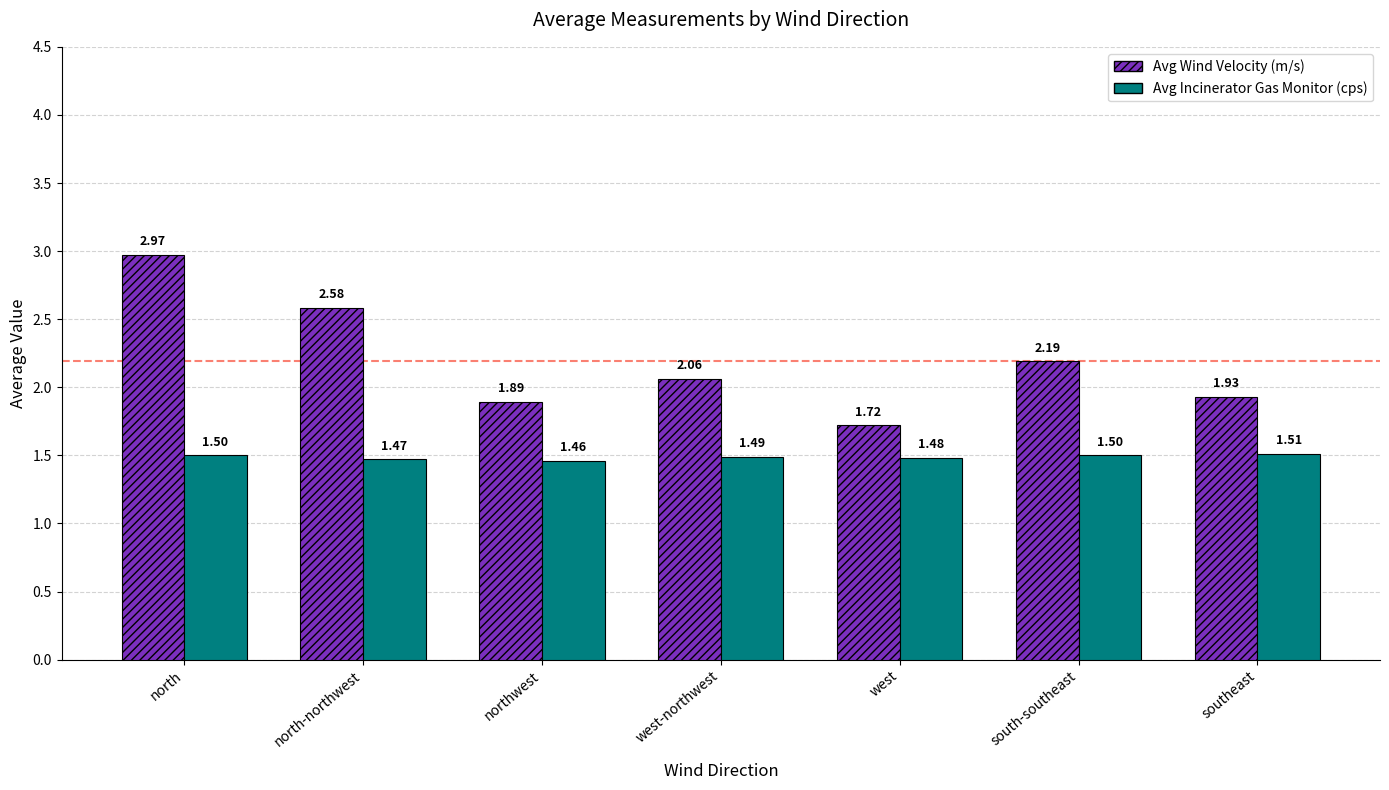

At which category does the chart reach its minimum across all series?

northwest